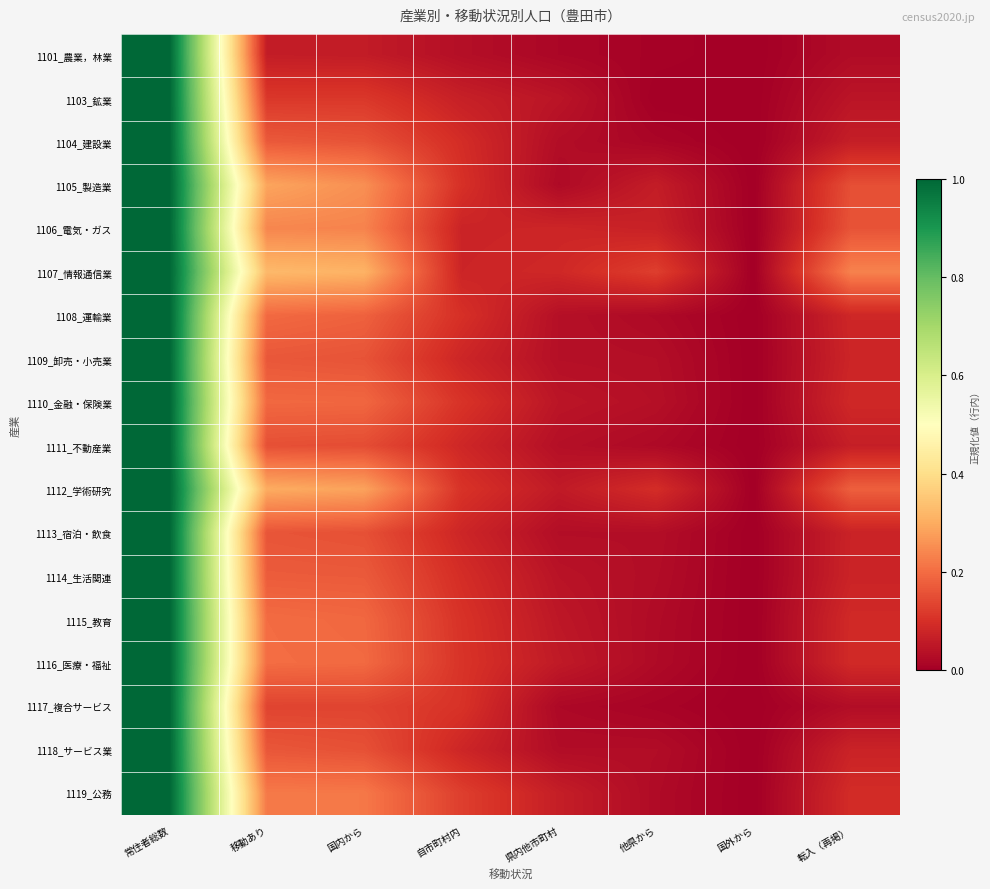

Reading left to right, transcribe all the data shown in this chart.

1101_農業，林業: 常住者総数=1.0	移動あり=0.1	国内から=0.1	自市町村内=0.0	県内他市町村=0.0	他県から=0.0	国外から=0.0	転入（再掲）=0.0
1103_鉱業: 常住者総数=1.0	移動あり=0.1	国内から=0.1	自市町村内=0.1	県内他市町村=0.0	他県から=0.0	国外から=0.0	転入（再掲）=0.0
1104_建設業: 常住者総数=1.0	移動あり=0.2	国内から=0.2	自市町村内=0.1	県内他市町村=0.0	他県から=0.0	国外から=0.0	転入（再掲）=0.1
1105_製造業: 常住者総数=1.0	移動あり=0.3	国内から=0.3	自市町村内=0.1	県内他市町村=0.0	他県から=0.1	国外から=0.0	転入（再掲）=0.2
1106_電気・ガス: 常住者総数=1.0	移動あり=0.2	国内から=0.2	自市町村内=0.1	県内他市町村=0.1	他県から=0.1	国外から=0.0	転入（再掲）=0.2
1107_情報通信業: 常住者総数=1.0	移動あり=0.3	国内から=0.3	自市町村内=0.1	県内他市町村=0.1	他県から=0.1	国外から=0.0	転入（再掲）=0.2
1108_運輸業: 常住者総数=1.0	移動あり=0.2	国内から=0.2	自市町村内=0.1	県内他市町村=0.0	他県から=0.0	国外から=0.0	転入（再掲）=0.1
1109_卸売・小売業: 常住者総数=1.0	移動あり=0.2	国内から=0.2	自市町村内=0.1	県内他市町村=0.0	他県から=0.0	国外から=0.0	転入（再掲）=0.1
1110_金融・保険業: 常住者総数=1.0	移動あり=0.2	国内から=0.2	自市町村内=0.1	県内他市町村=0.0	他県から=0.0	国外から=0.0	転入（再掲）=0.1
1111_不動産業: 常住者総数=1.0	移動あり=0.2	国内から=0.1	自市町村内=0.1	県内他市町村=0.0	他県から=0.0	国外から=0.0	転入（再掲）=0.1
1112_学術研究: 常住者総数=1.0	移動あり=0.3	国内から=0.3	自市町村内=0.1	県内他市町村=0.1	他県から=0.1	国外から=0.0	転入（再掲）=0.2
1113_宿泊・飲食: 常住者総数=1.0	移動あり=0.2	国内から=0.2	自市町村内=0.1	県内他市町村=0.0	他県から=0.0	国外から=0.0	転入（再掲）=0.1
1114_生活関連: 常住者総数=1.0	移動あり=0.2	国内から=0.2	自市町村内=0.1	県内他市町村=0.0	他県から=0.0	国外から=0.0	転入（再掲）=0.1
1115_教育: 常住者総数=1.0	移動あり=0.2	国内から=0.2	自市町村内=0.1	県内他市町村=0.1	他県から=0.0	国外から=0.0	転入（再掲）=0.1
1116_医療・福祉: 常住者総数=1.0	移動あり=0.2	国内から=0.2	自市町村内=0.1	県内他市町村=0.1	他県から=0.0	国外から=0.0	転入（再掲）=0.1
1117_複合サービス: 常住者総数=1.0	移動あり=0.1	国内から=0.1	自市町村内=0.1	県内他市町村=0.0	他県から=0.0	国外から=0.0	転入（再掲）=0.0
1118_サービス業: 常住者総数=1.0	移動あり=0.2	国内から=0.2	自市町村内=0.1	県内他市町村=0.0	他県から=0.0	国外から=0.0	転入（再掲）=0.1
1119_公務: 常住者総数=1.0	移動あり=0.2	国内から=0.2	自市町村内=0.1	県内他市町村=0.1	他県から=0.0	国外から=0.0	転入（再掲）=0.1